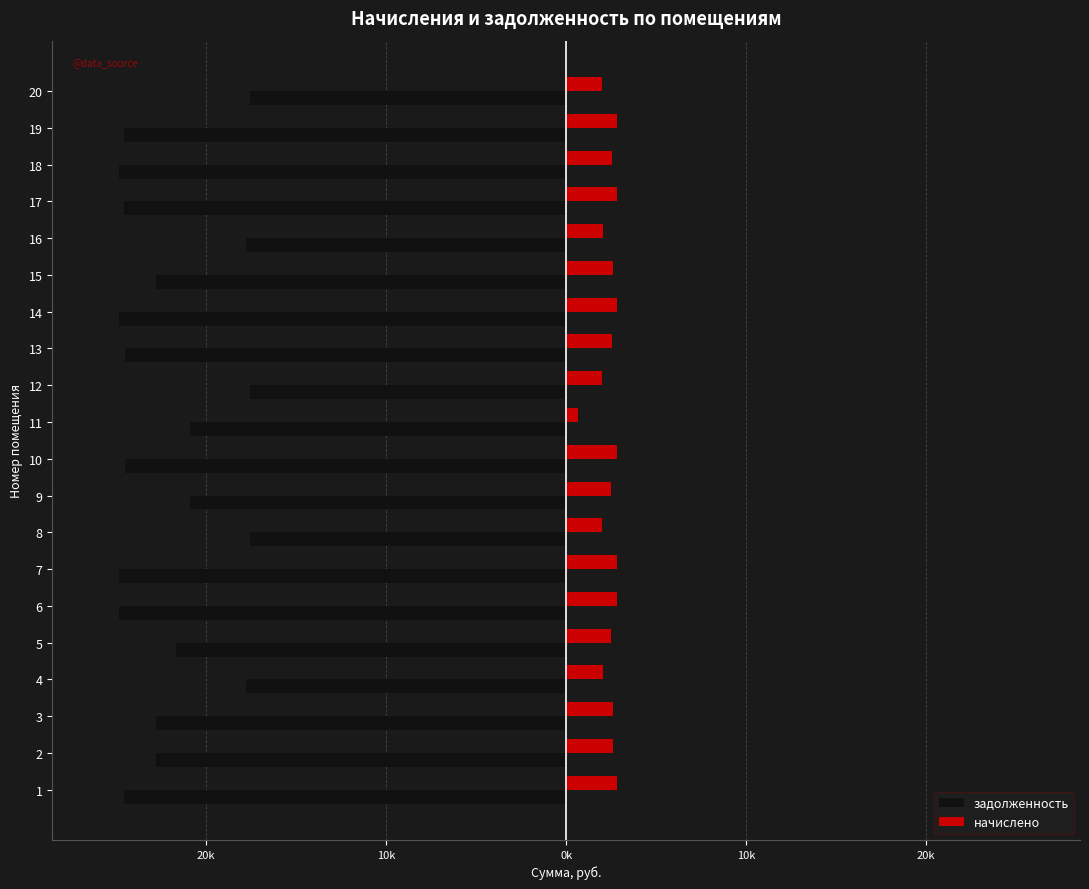

What are all the series names shown in the legend?

задолженность, начислено